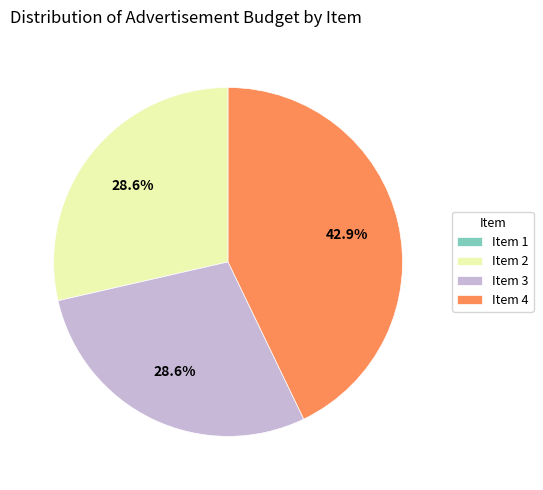

What is the largest slice in the pie chart?

Item 4